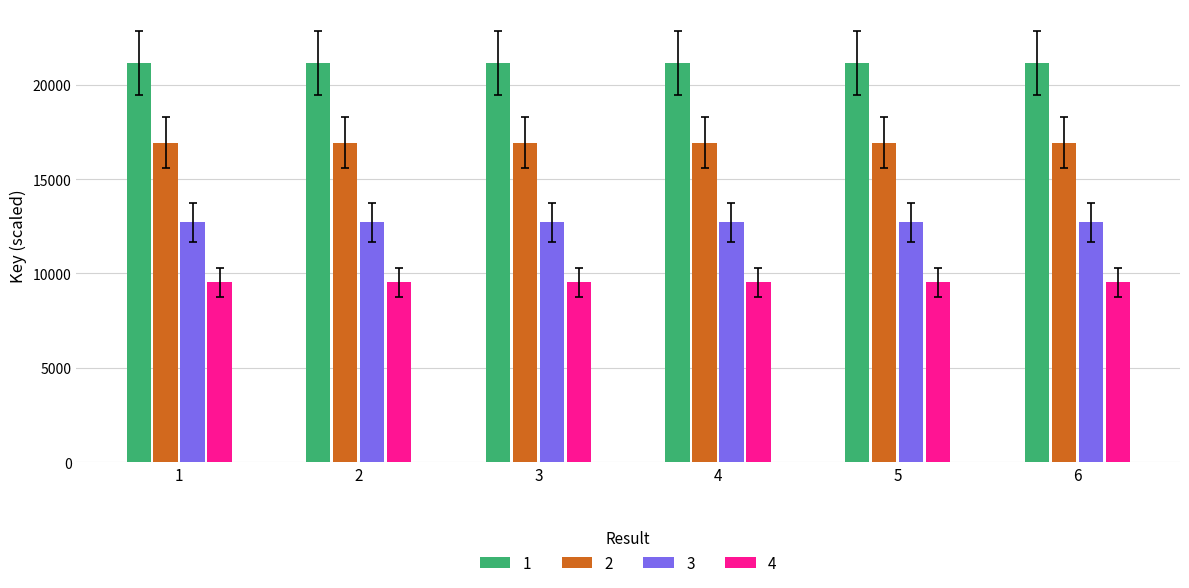

What is the average value of the 4 series?

9530.5